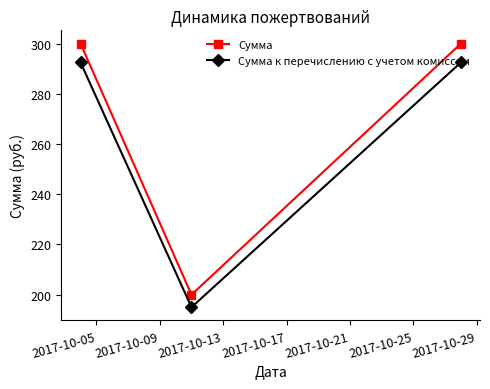

Which series has the widest spread of values?

Сумма